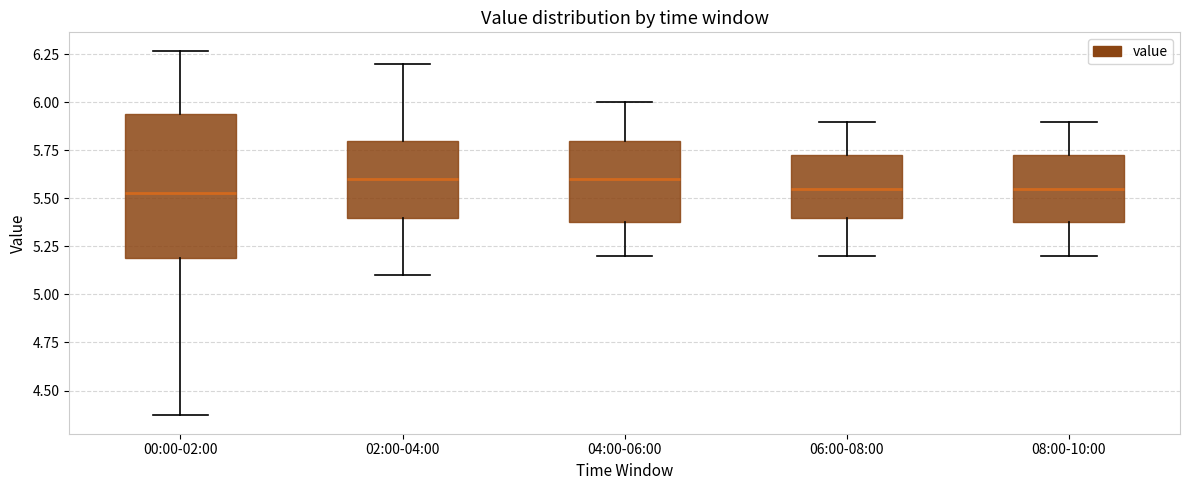

Where is the upper edge of the box for 02:00-04:00 on the y-axis? The values are not printed on the chart, so give them approximately, as read against the axis.

5.80